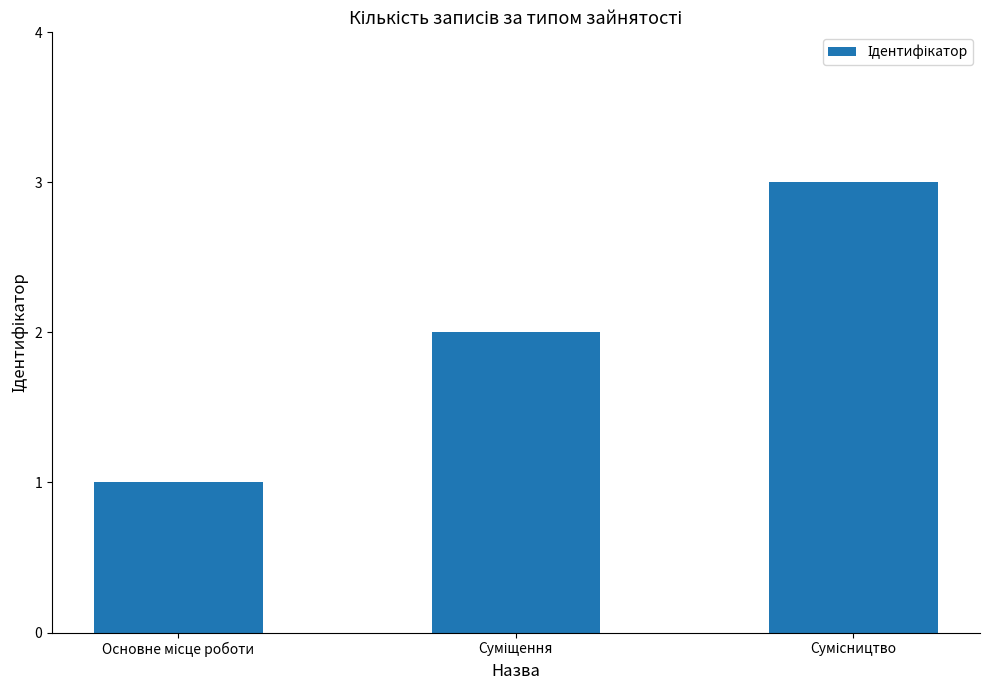

What is the maximum value shown in the chart?

3